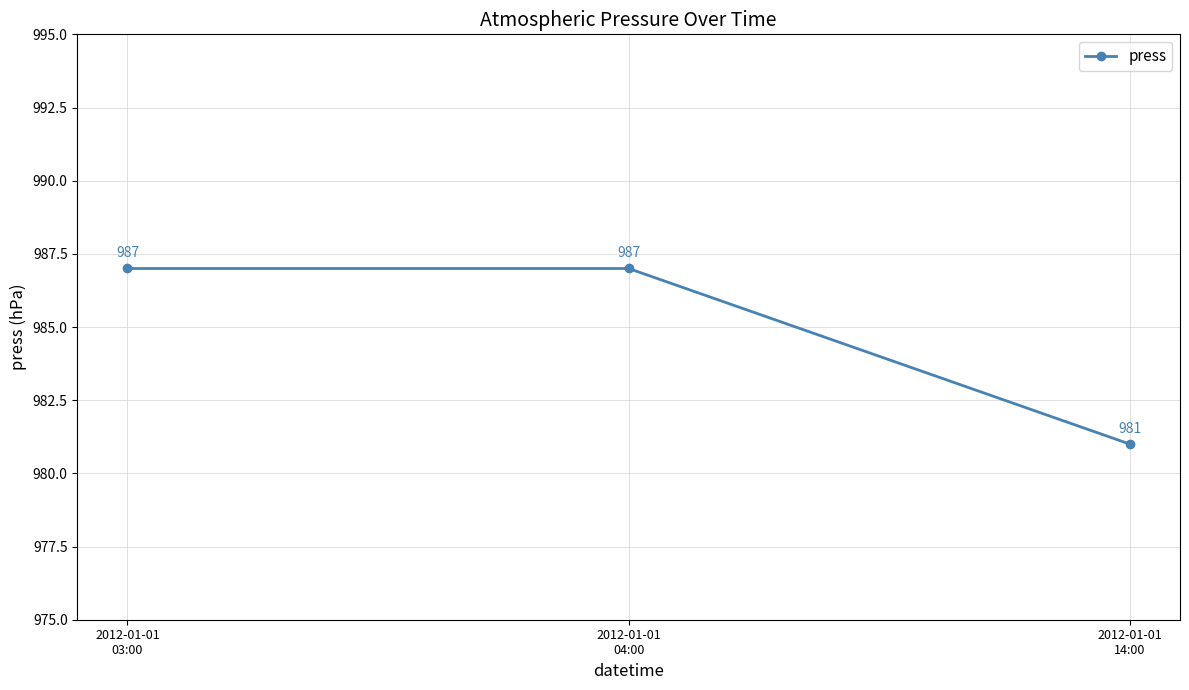

How many data points does each series have?

3